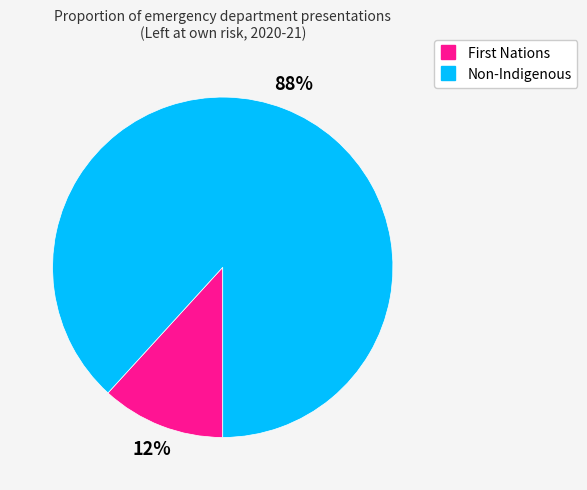

What percentage is the Non-Indigenous slice, to the nearest percent?

88%